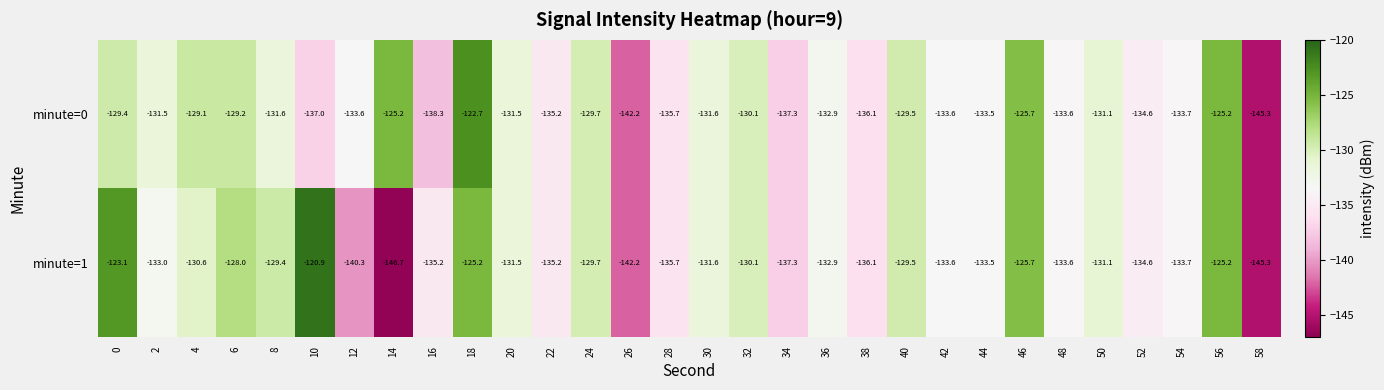

What is the difference between the minute=0 values at 38 and 18?

13.4